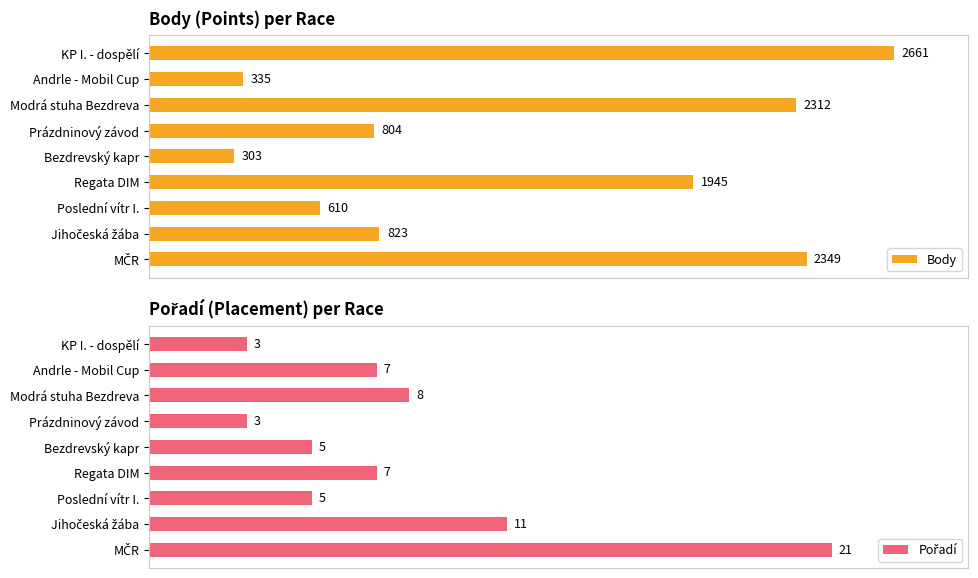

Which category has the lowest value in the Body series?

Bezdrevský kapr